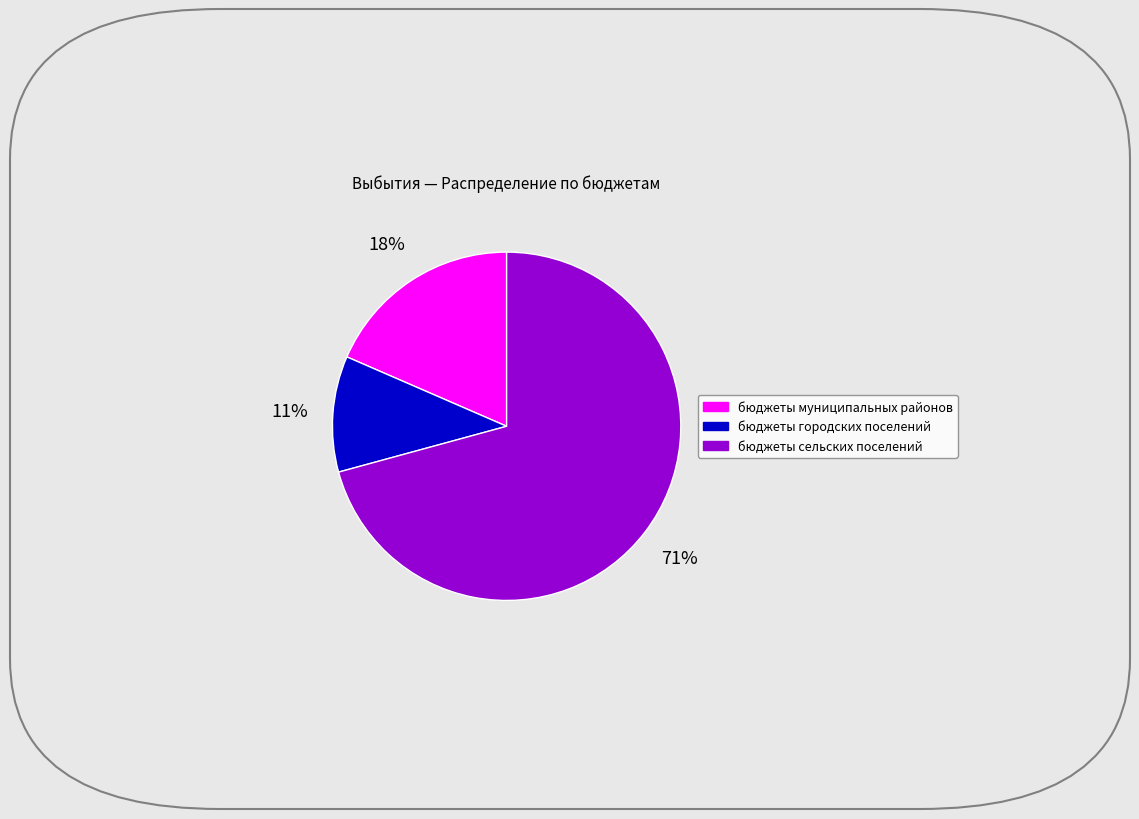

Rank the categories by value from lowest to highest.

бюджеты городских поселений, бюджеты муниципальных районов, бюджеты сельских поселений